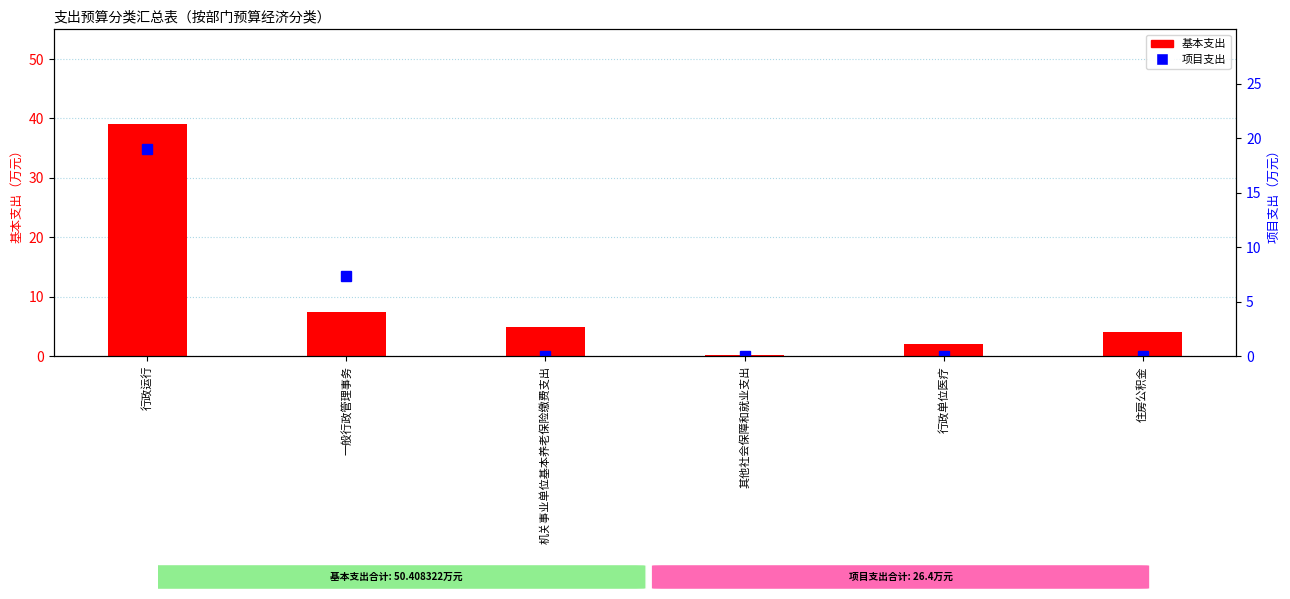

How many data points in 基本支出 are above 4?

4